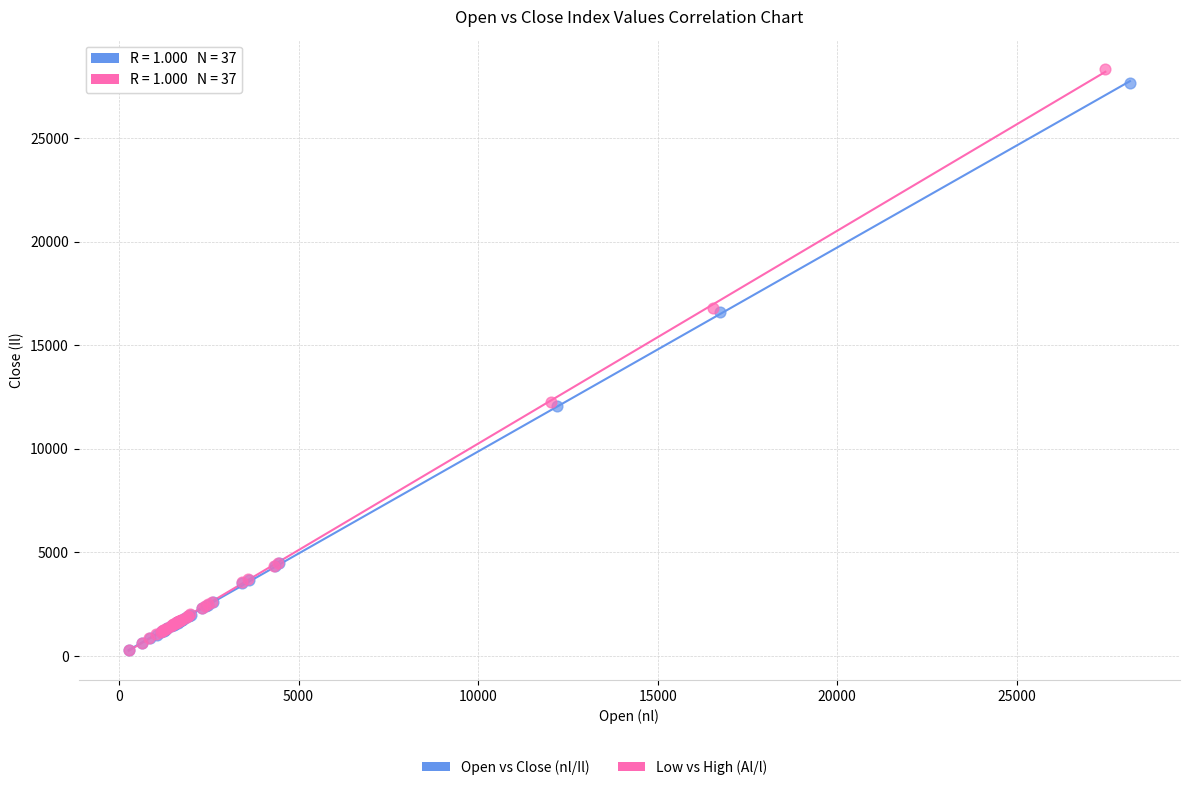

Which series contains the highest Y value?

Low vs High (Al/l)